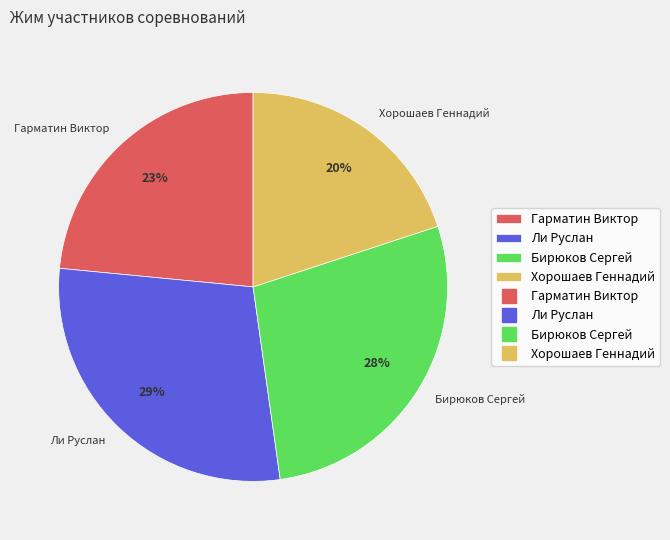

To the nearest percent, what is the average slice percentage?

25%